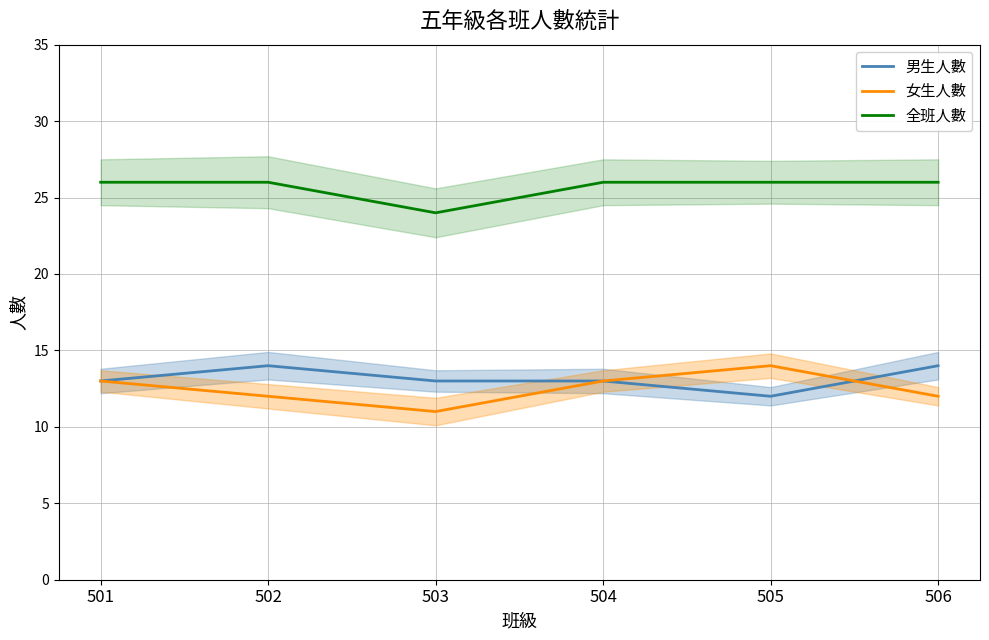

True or false: 女生人數 has a value of 12 at 502.

True